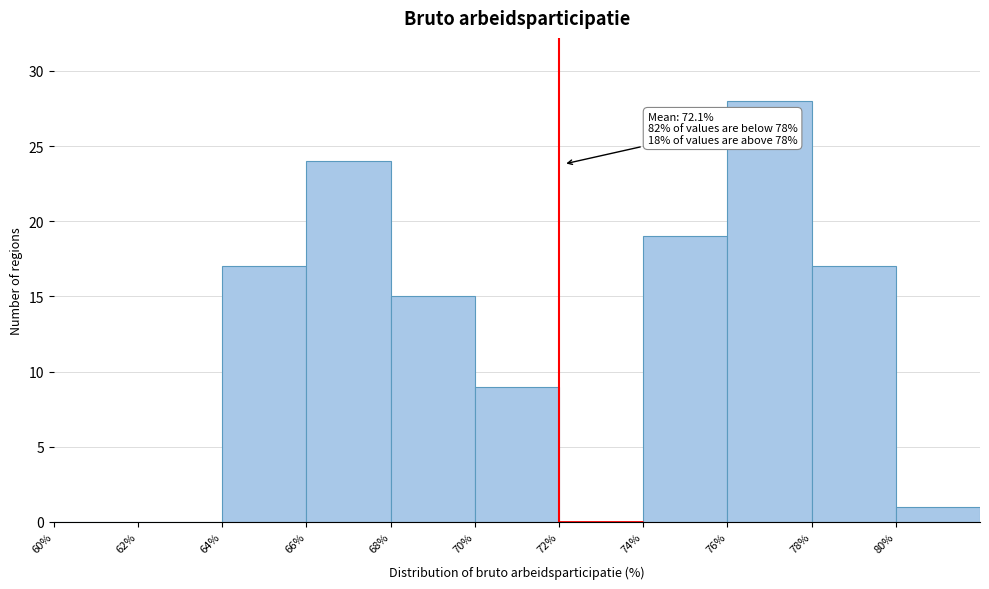

Which range on the x-axis has the tallest bar?

76 to 78